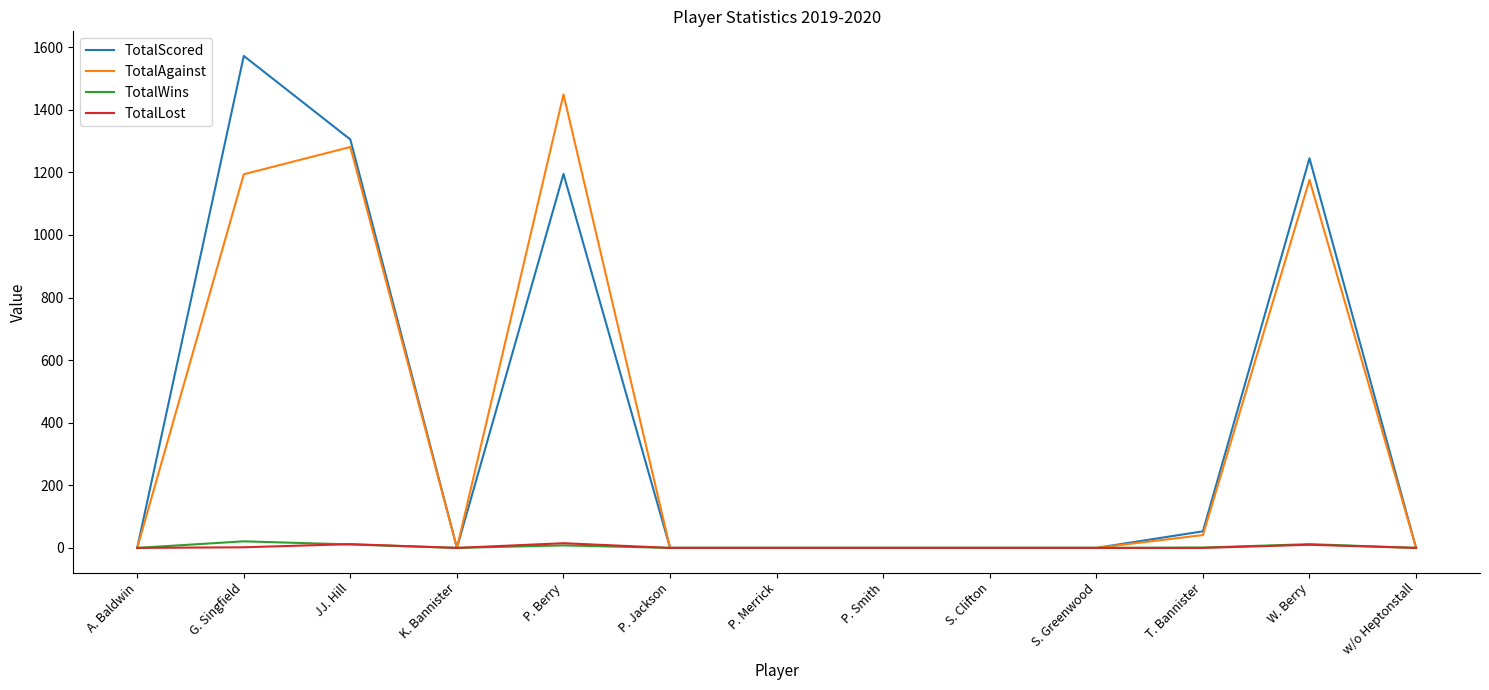

Which series has the widest spread of values?

TotalScored